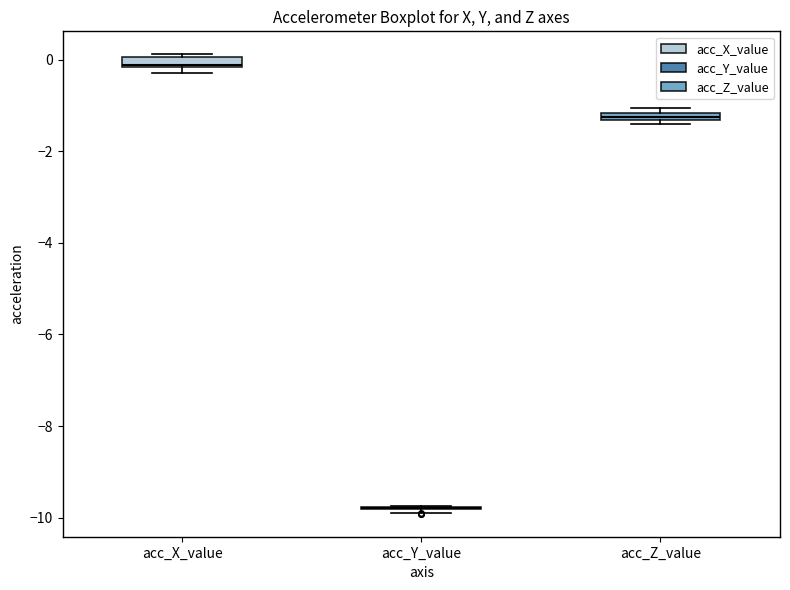

Where is the lower edge of the box for acc_Z_value on the y-axis? The values are not printed on the chart, so give them approximately, as read against the axis.

-1.4